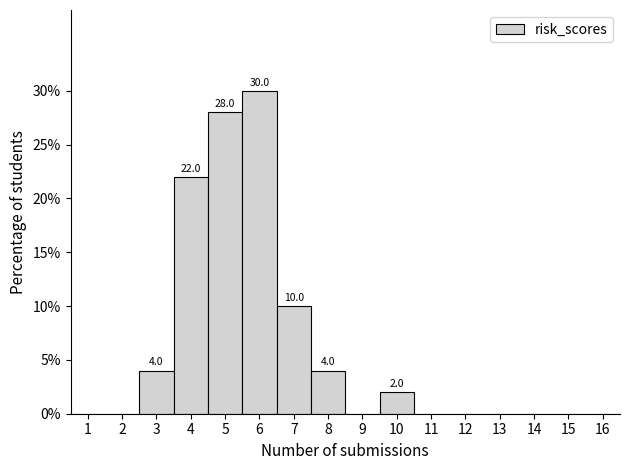

Which range on the x-axis has the tallest bar?

5.5 to 6.5